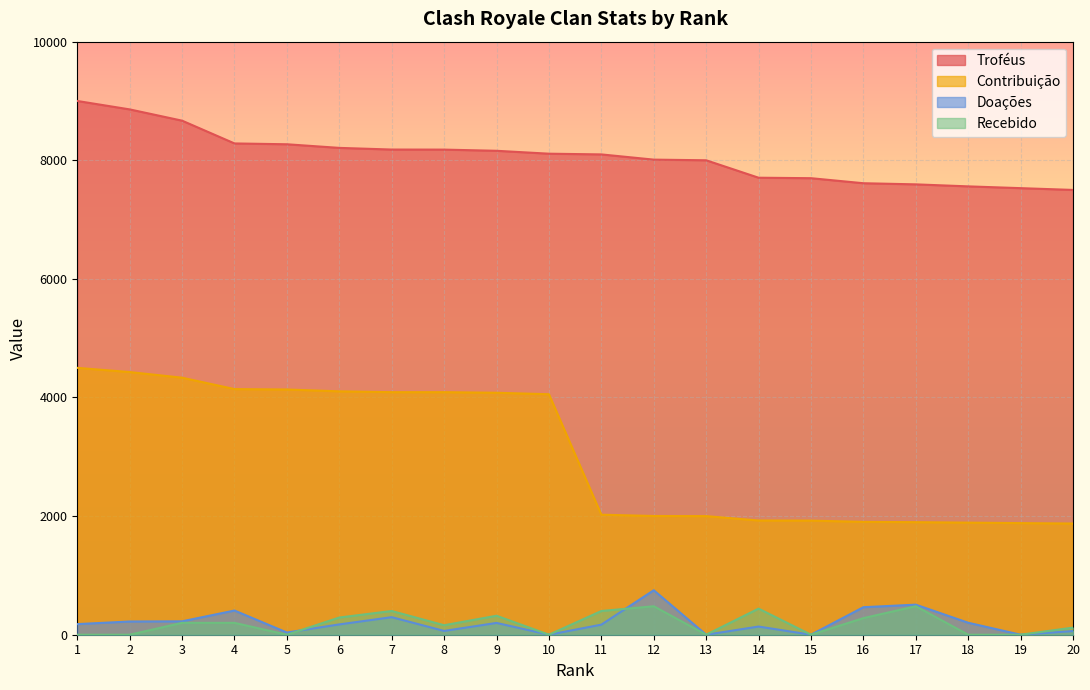

The Recebido series shows 480 at 17. True or false?

True